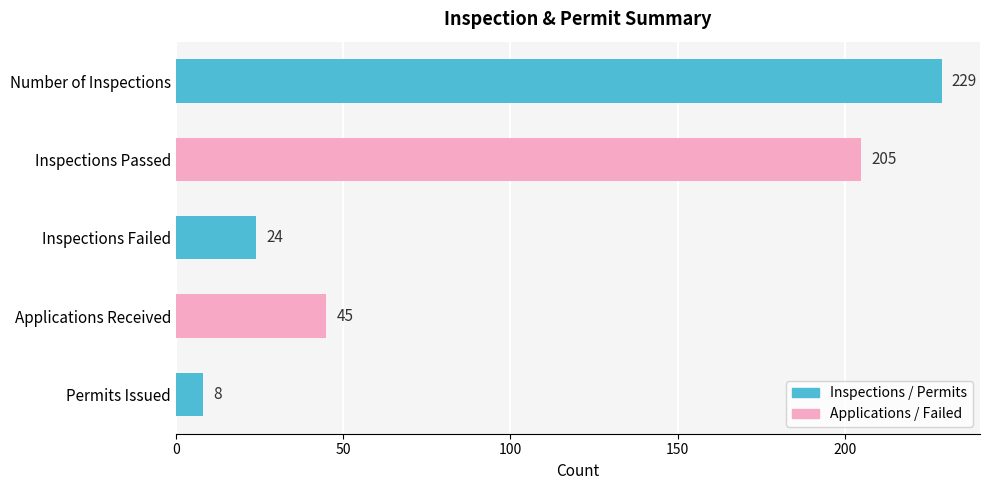

Is it true that the value at Inspections Passed is 277?

False